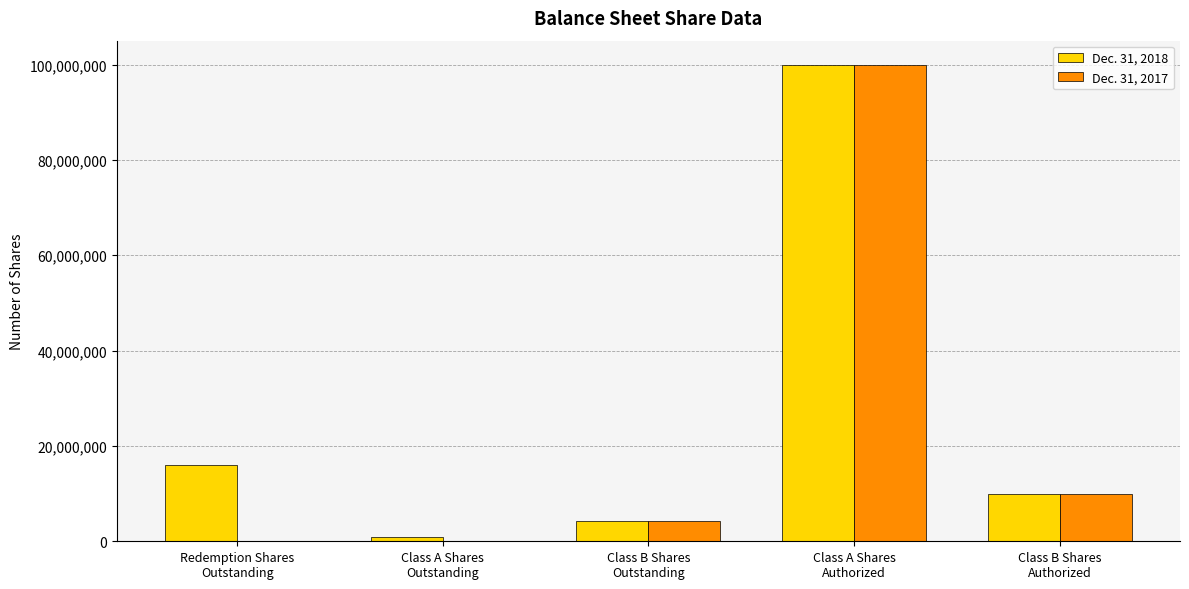

Reading left to right, transcribe all the data shown in this chart.

Dec. 31, 2018: Redemption Shares
Outstanding=15943727	Class A Shares
Outstanding=985162	Class B Shares
Outstanding=4232222	Class A Shares
Authorized=100000000	Class B Shares
Authorized=10000000
Dec. 31, 2017: Redemption Shares
Outstanding=0	Class A Shares
Outstanding=0	Class B Shares
Outstanding=4312500	Class A Shares
Authorized=100000000	Class B Shares
Authorized=10000000